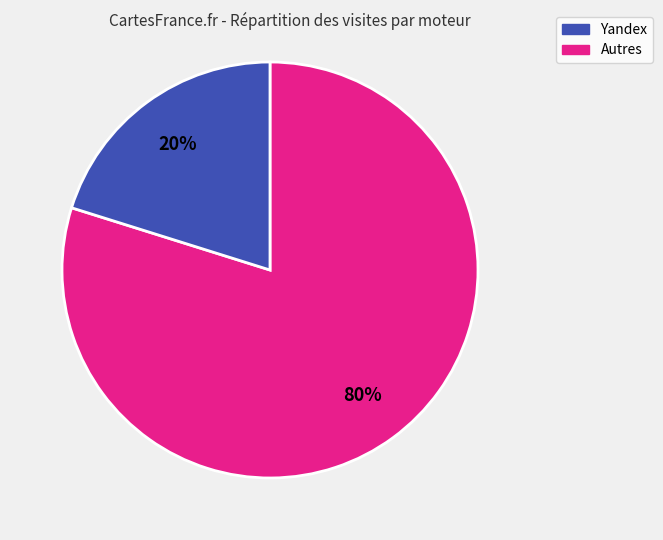

Is there a majority slice in this chart?

Yes